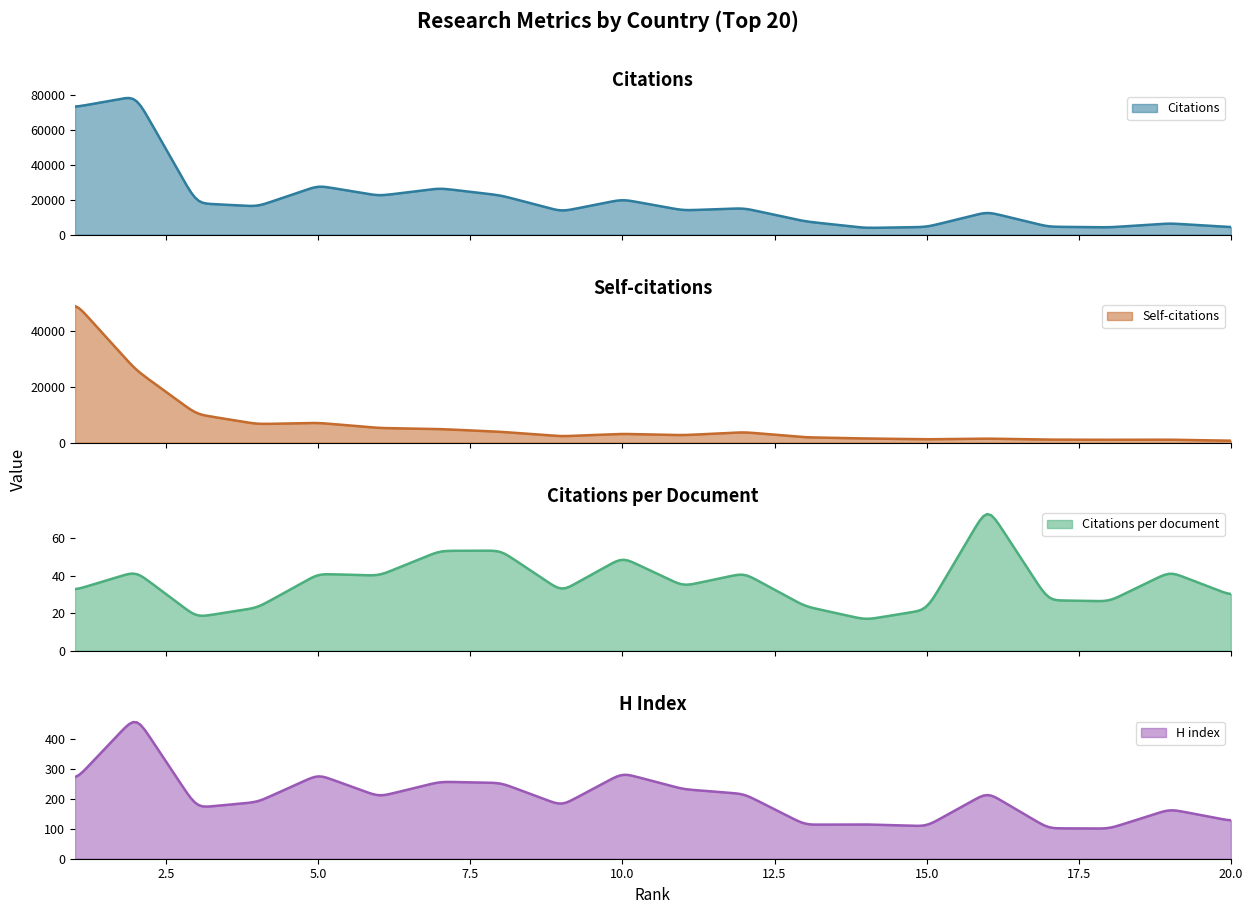

What is the minimum value for Citations?

3921.2